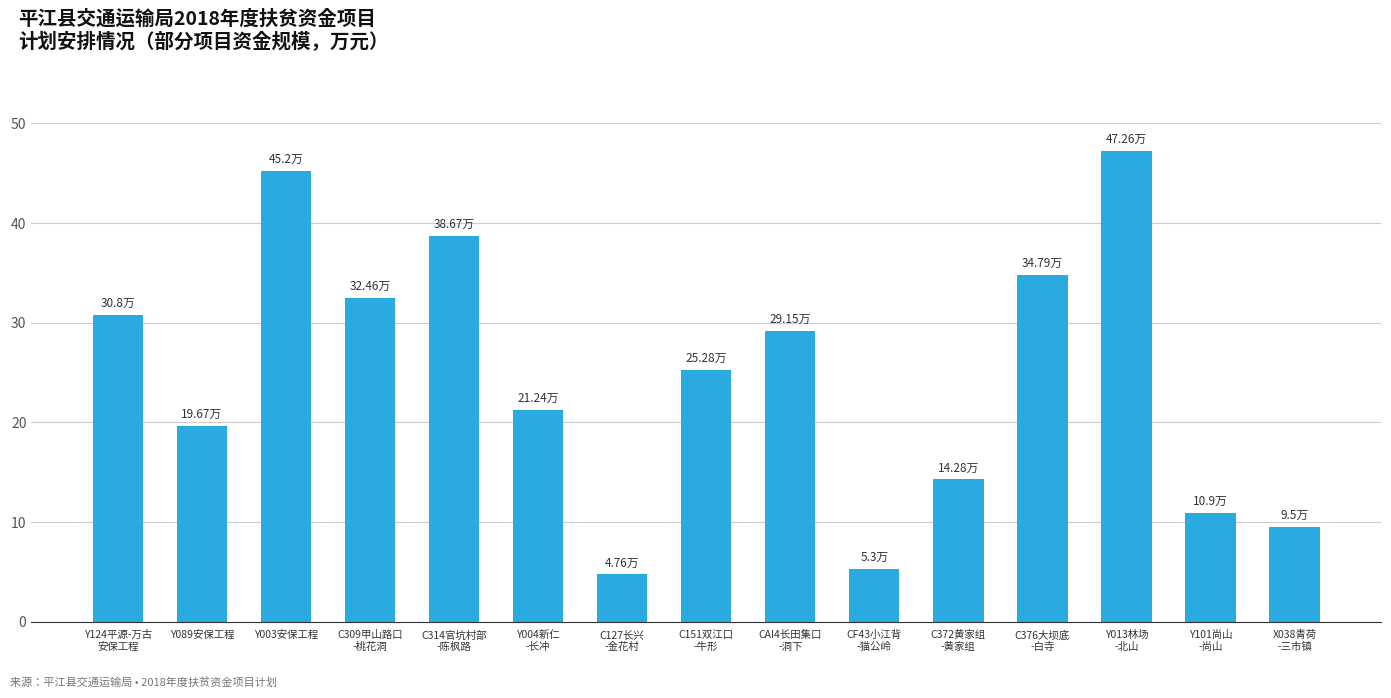

How many data points are less than 25?

7